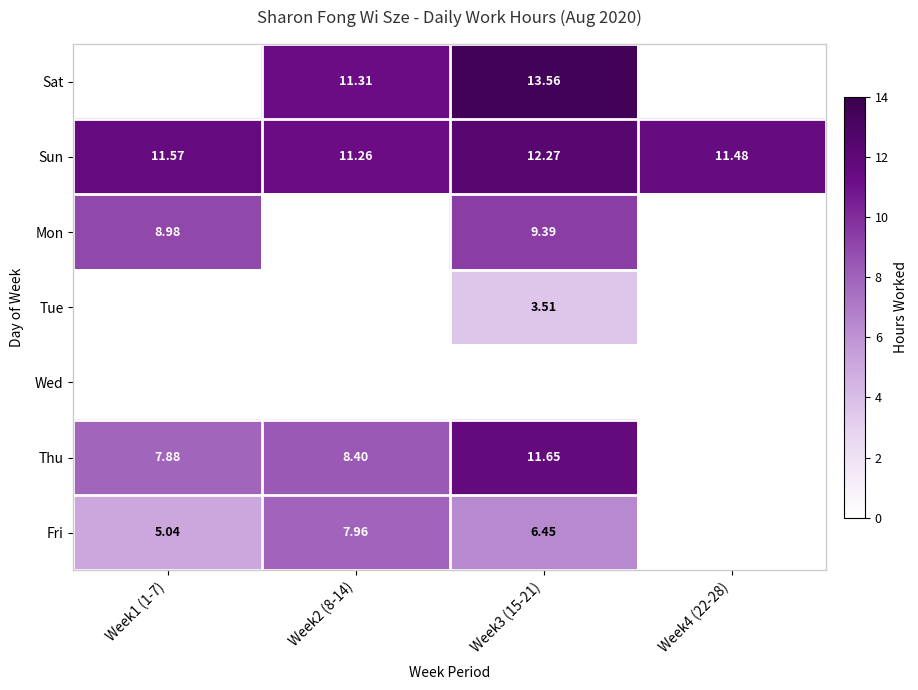

How many series are shown in this chart?

7